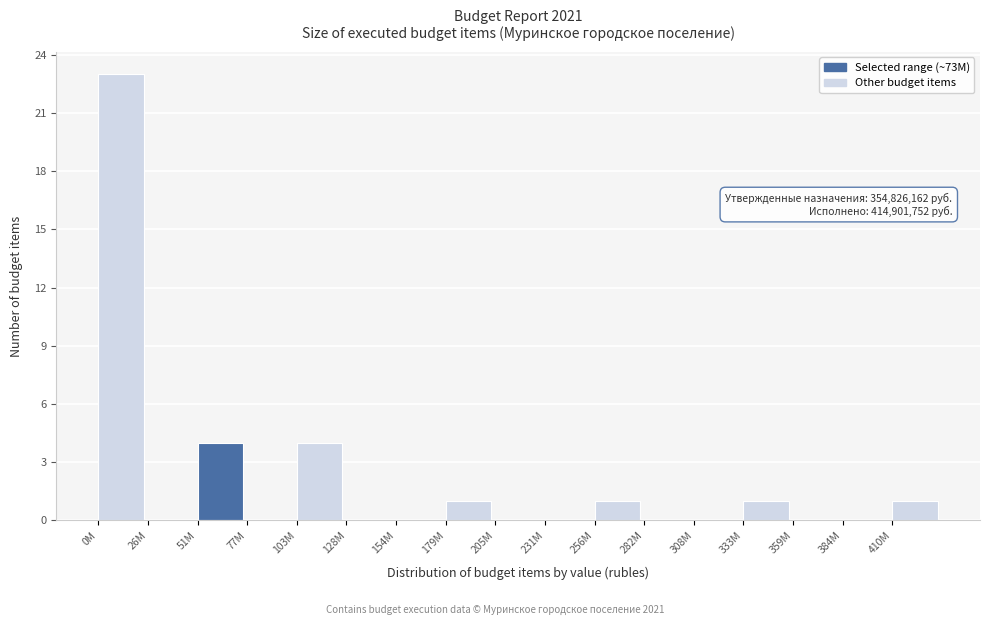

The chart shows a value of -11 at 308M. True or false?

False